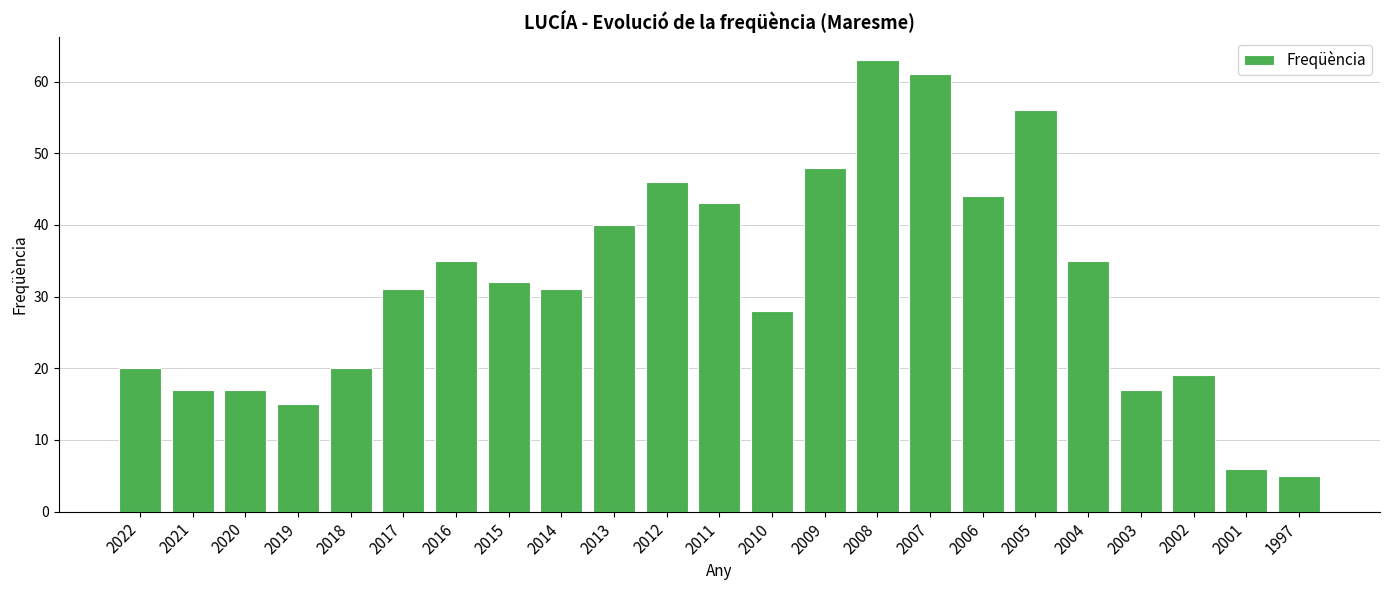

What is the approximate value at 2019?

15